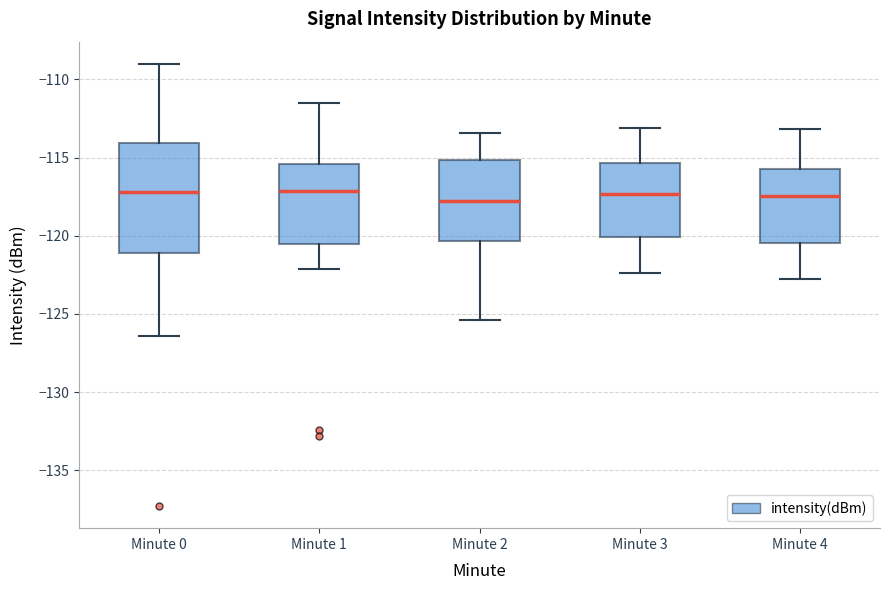

Reading left to right, read every box against the y-axis: the position of its median line, the range the box covers, and the ends of its whiskers. The values are not printed on the chart, so give them approximately, as read against the axis.

Minute 0: median -117.0, box -121.0 to -114.0, whiskers -126.5 to -109.0
Minute 1: median -117.0, box -120.5 to -115.5, whiskers -122.0 to -111.5
Minute 2: median -117.5, box -120.5 to -115.0, whiskers -125.5 to -113.5
Minute 3: median -117.5, box -120.0 to -115.5, whiskers -122.5 to -113.0
Minute 4: median -117.5, box -120.5 to -115.5, whiskers -123.0 to -113.0